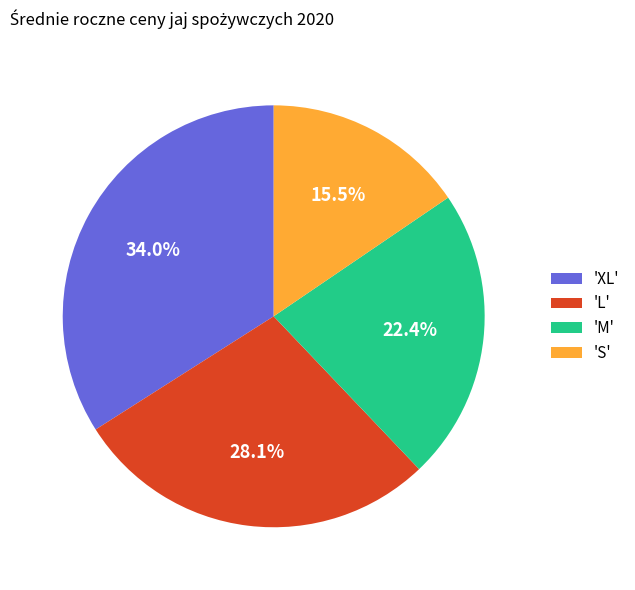

Is there any slice that represents more than half of the pie?

No